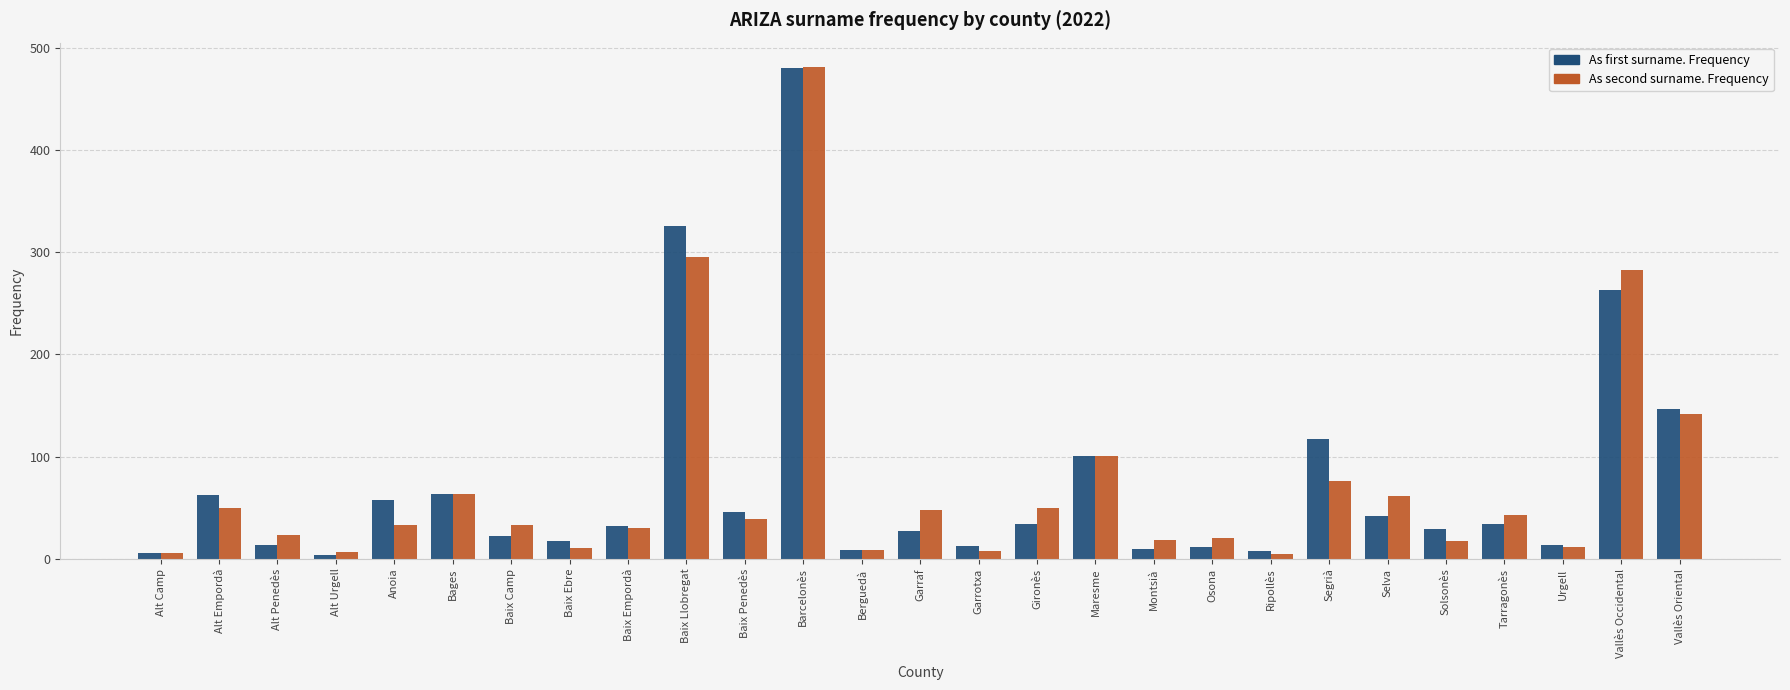

What is the difference between the maximum and minimum values in the As first surname. Frequency series?

476